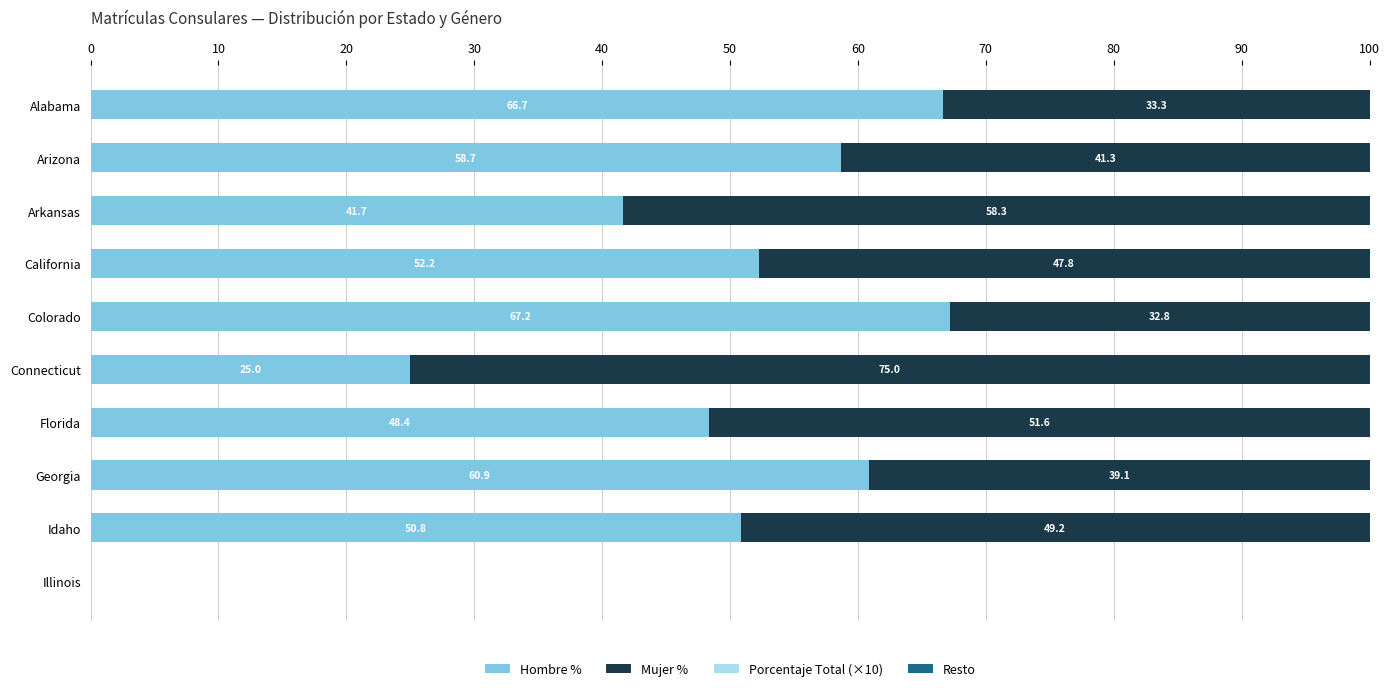

What is the highest value of the Hombre % series?

67.2